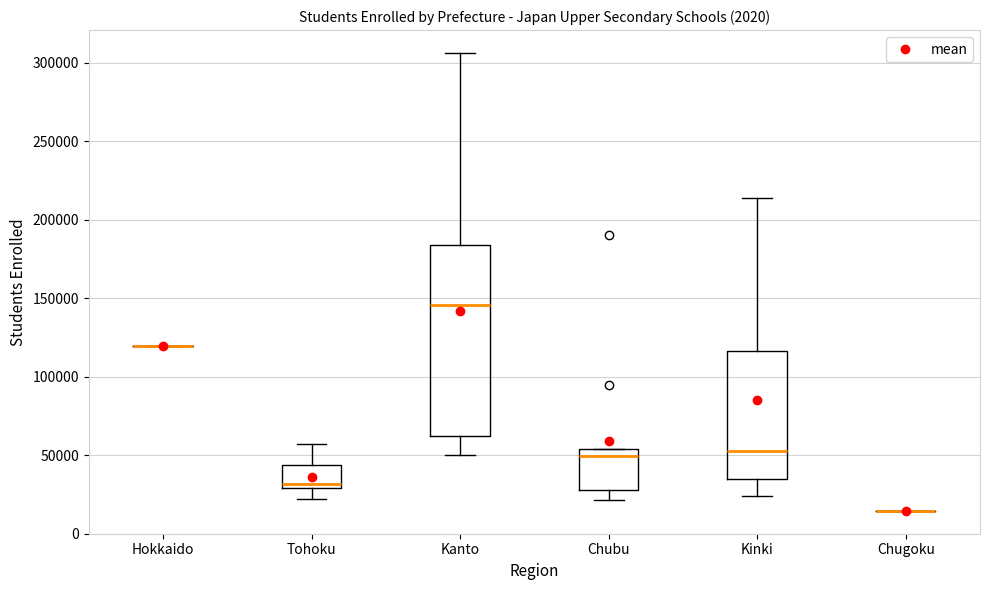

Reading left to right, read every box against the y-axis: the position of its median line, the range the box covers, and the ends of its whiskers. The values are not printed on the chart, so give them approximately, as read against the axis.

Hokkaido: box collapsed to a line at 120000, whiskers 120000 to 120000
Tohoku: median 30000 (just above the box's lower edge), box 30000 to 45000, whiskers 20000 to 55000
Kanto: median 145000, box 60000 to 185000, whiskers 50000 to 305000
Chubu: median 50000, box 30000 to 55000, whiskers 20000 to 55000
Kinki: median 55000, box 35000 to 115000, whiskers 25000 to 215000
Chugoku: box collapsed to a line at 15000, whiskers 15000 to 15000